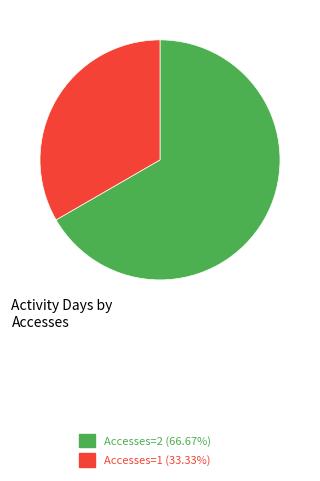

Do Accesses=1 (33.33%) and Accesses=2 (66.67%) together represent more than half of the pie?

Yes